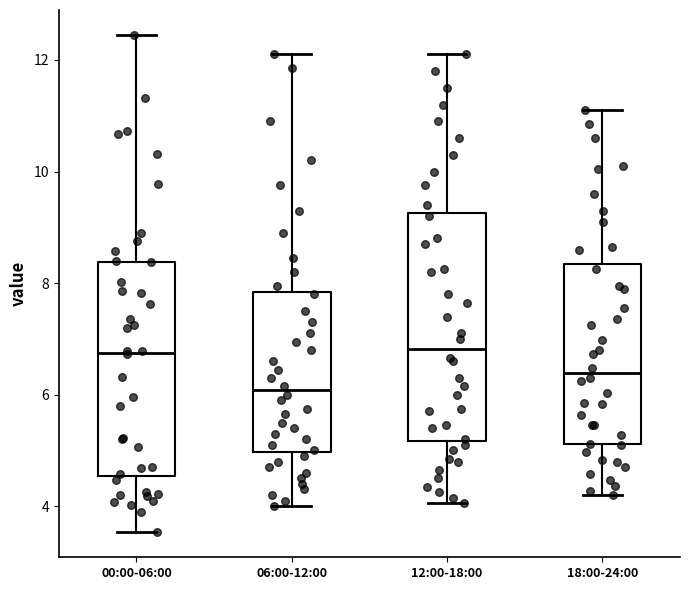

Which box is the tallest, from its lower edge to its upper edge?

12:00-18:00